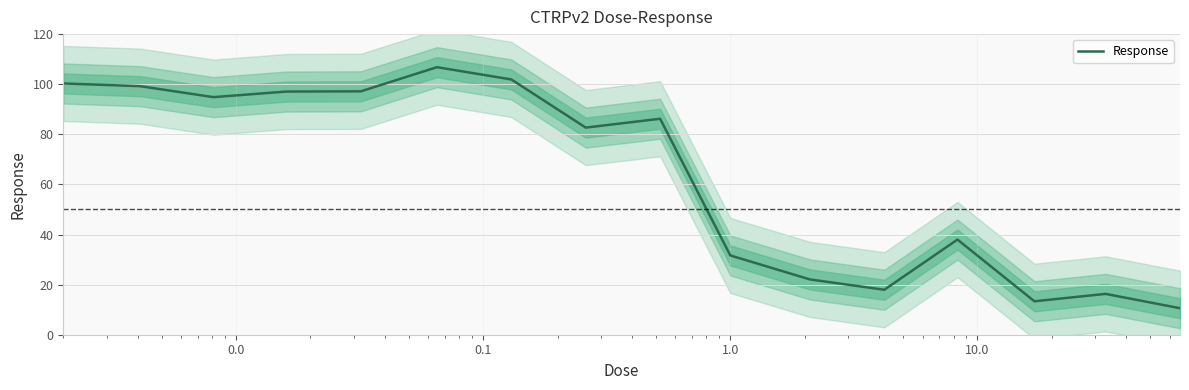

Does the chart have visible grid lines?

Yes